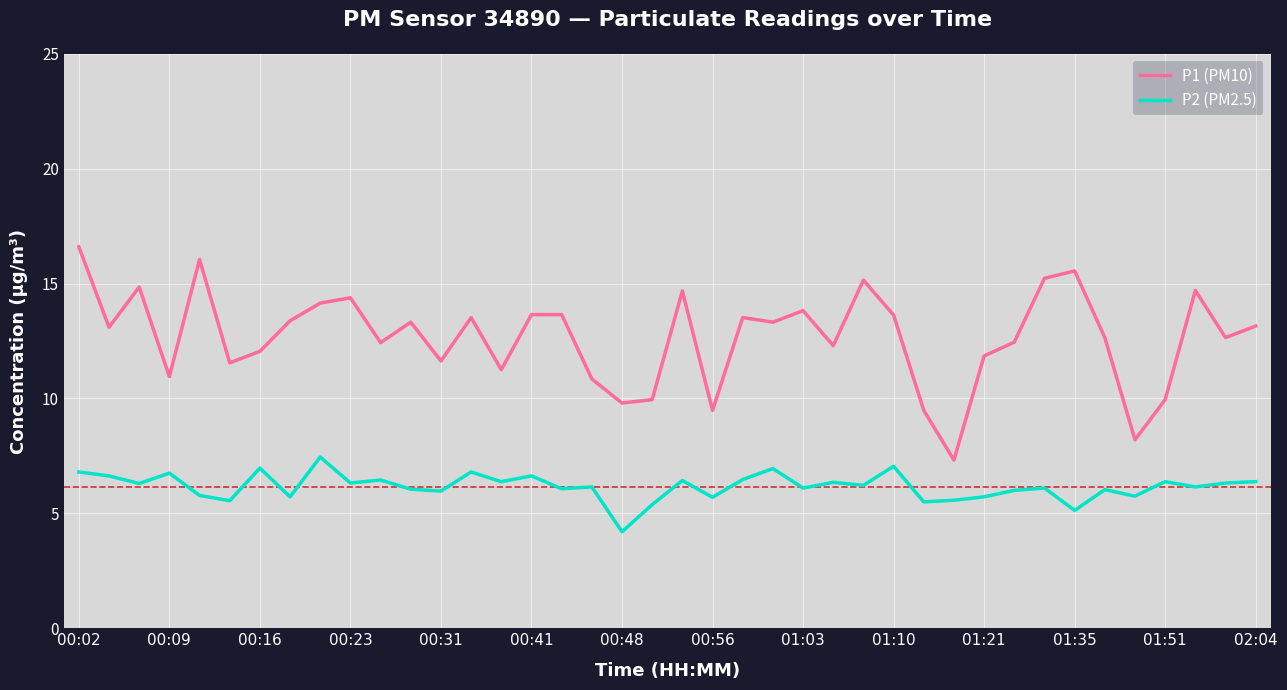

Rank the series by their average value, from highest to lowest.

P1 (PM10), P2 (PM2.5)